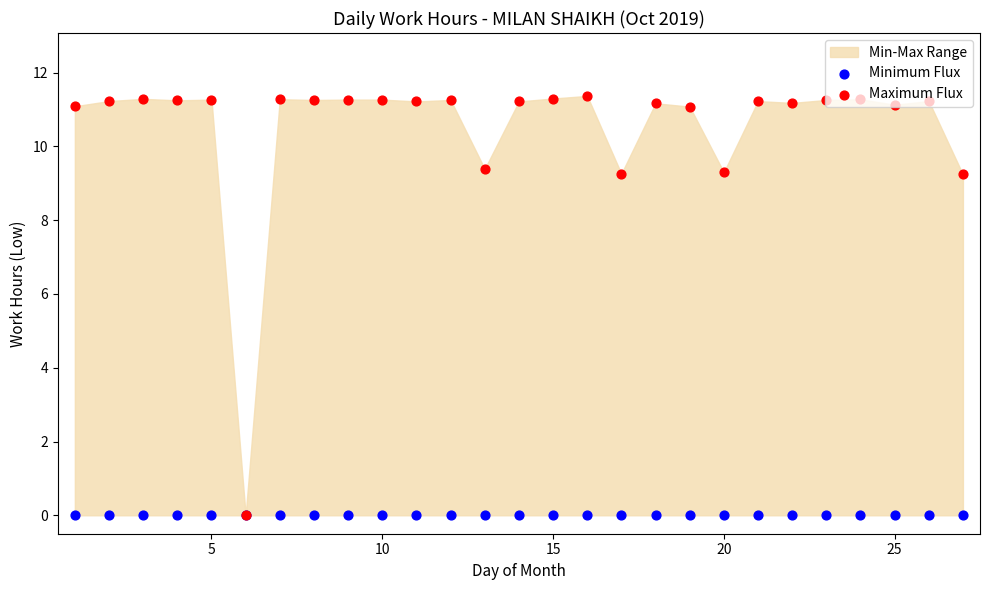

Which series reaches the maximum Y coordinate?

Maximum Flux